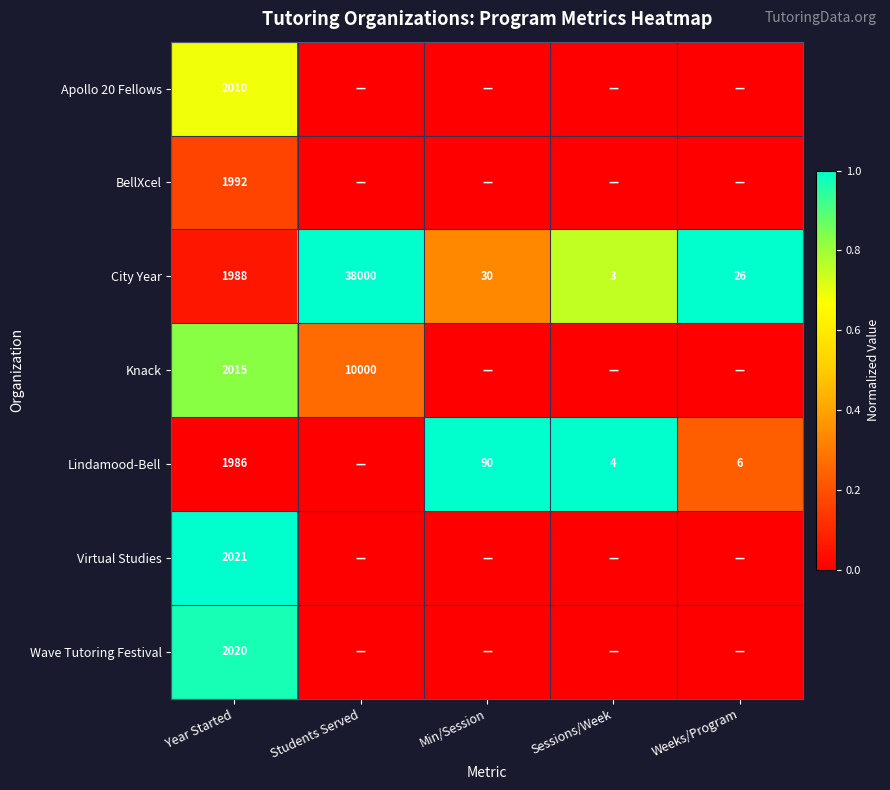

Where does the City Year series first go above 30?

Year Started